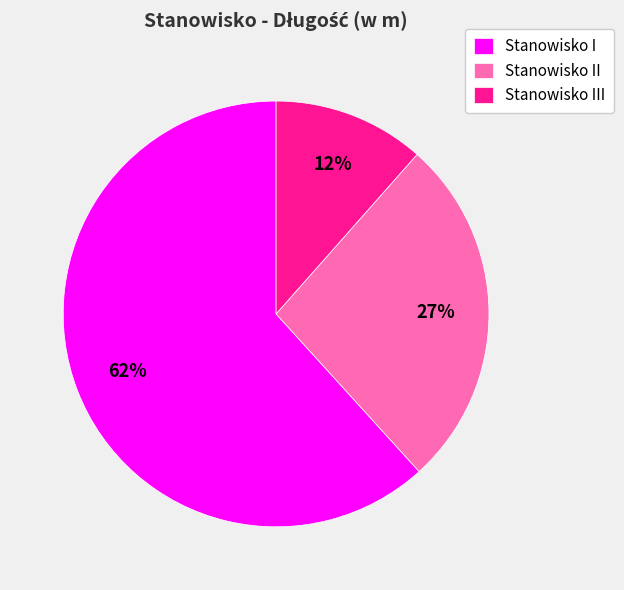

Between Stanowisko II and Stanowisko I, which is larger?

Stanowisko I